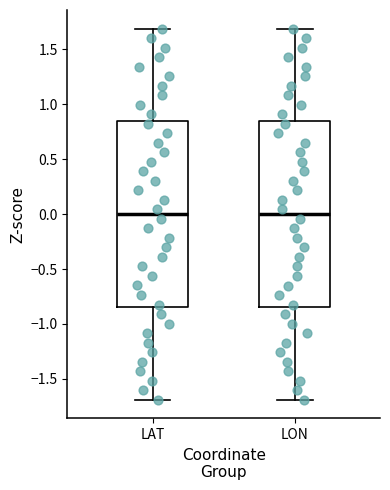

Reading left to right, read every box against the y-axis: the position of its median line, the range the box covers, and the ends of its whiskers. The values are not printed on the chart, so give them approximately, as read against the axis.

LAT: median 0.00, box -0.85 to 0.85, whiskers -1.70 to 1.70
LON: median 0.00, box -0.85 to 0.85, whiskers -1.70 to 1.70